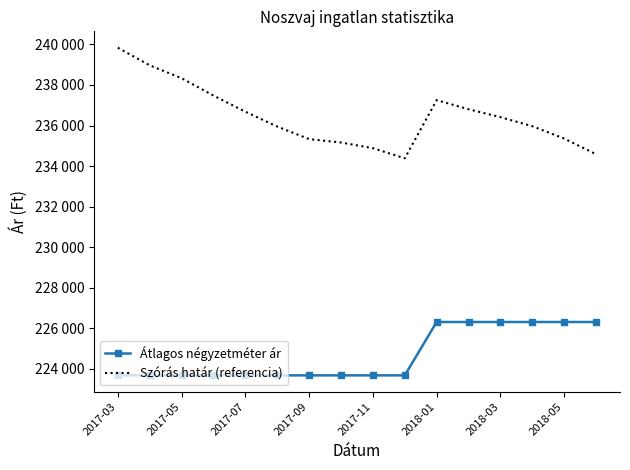

True or false: Szórás határ (referencia) and Átlagos négyzetméter ár intersect in this chart.

False